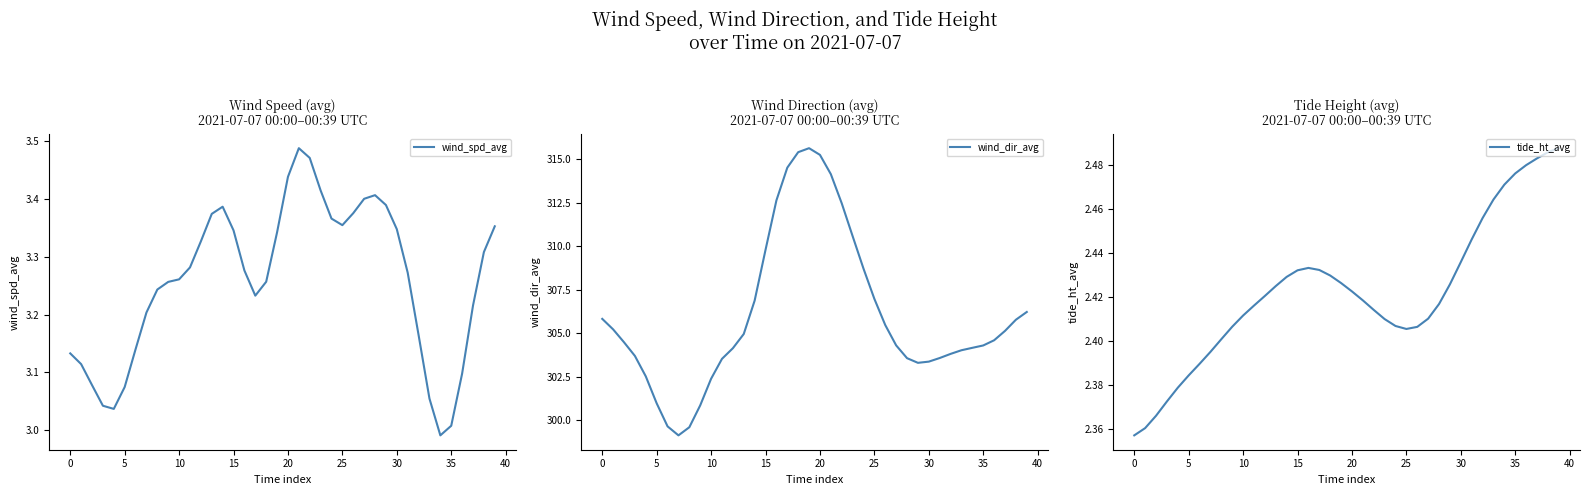

At which category does tide_ht_avg reach its first local peak?

16